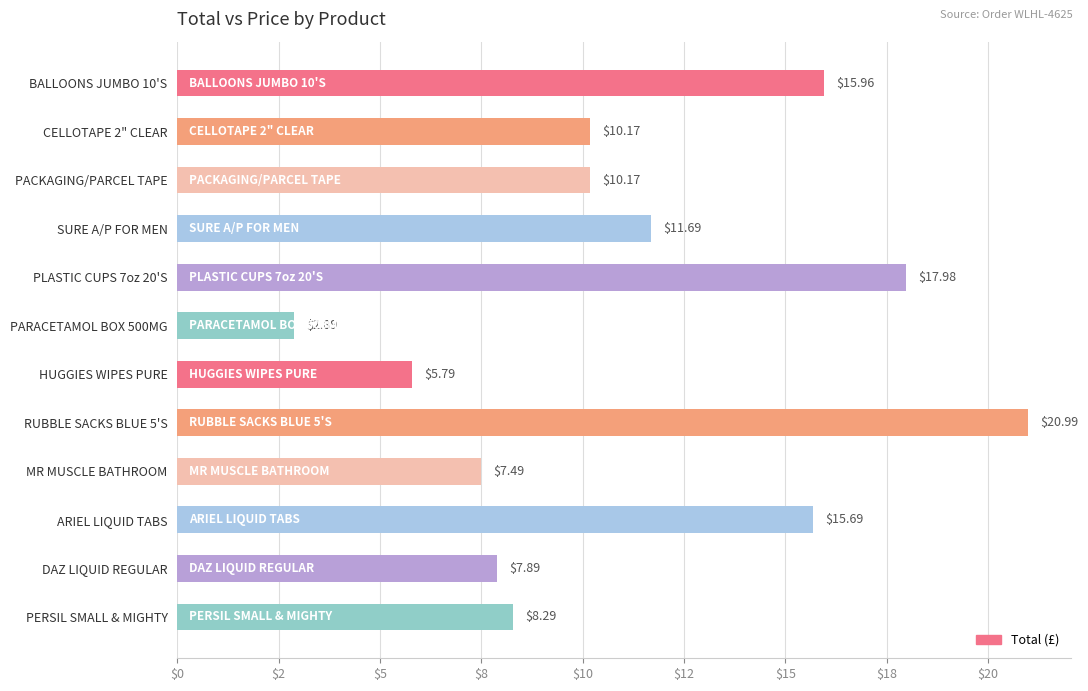

Where is the data nearest to the value 11?

SURE A/P FOR MEN